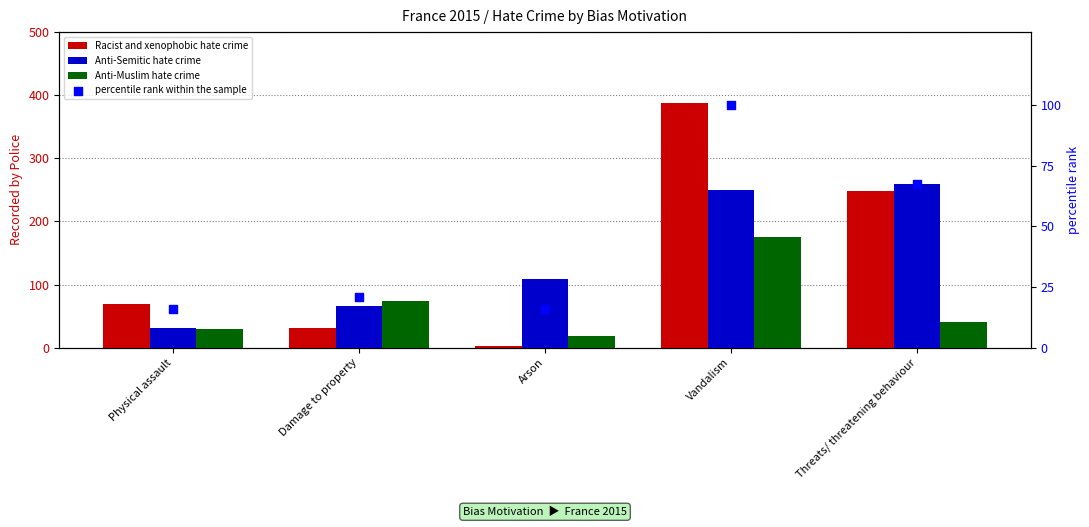

What is the total value across all series at Vandalism?

912.0